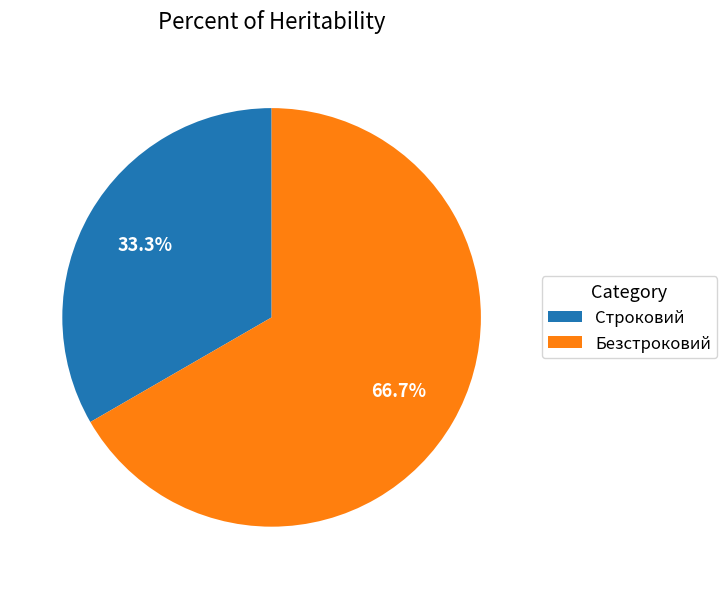

How much of the chart is everything except Строковий?

66.7%